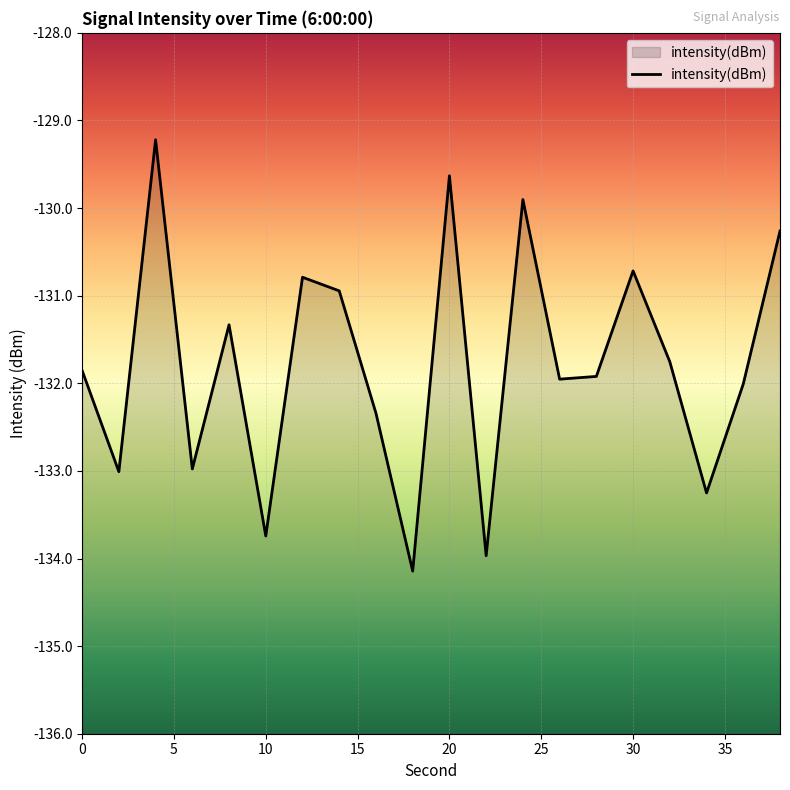

The value at 16 is -69.5. True or false?

False